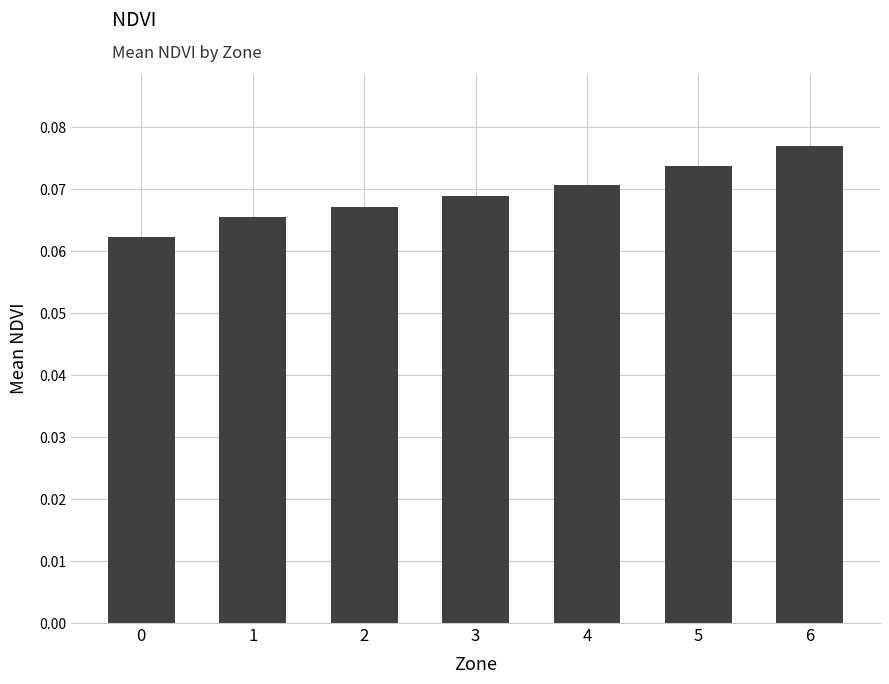

Rank the categories by value from highest to lowest.

6, 5, 4, 3, 2, 1, 0